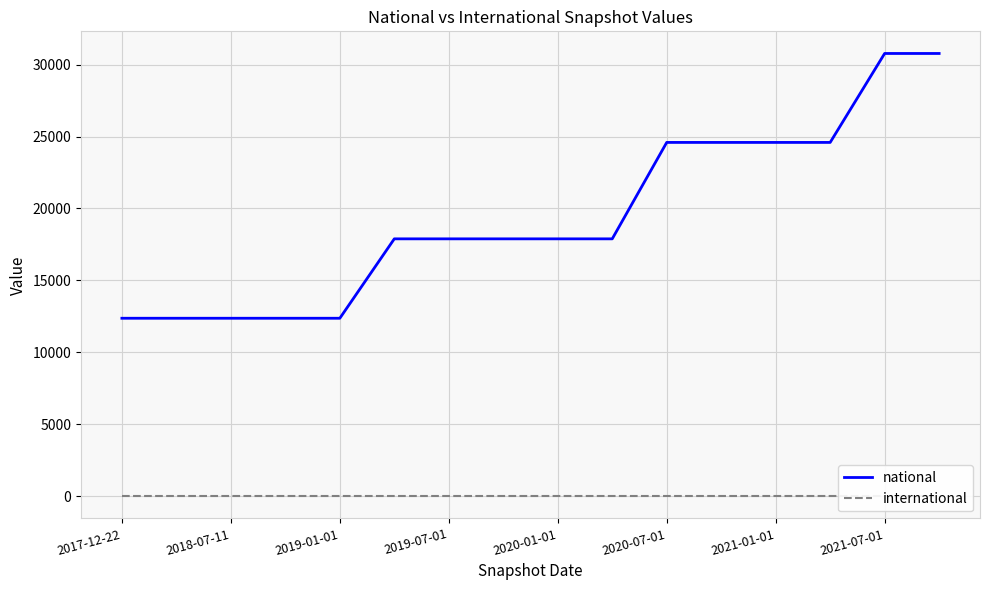

Which series has the largest total across all categories?

national